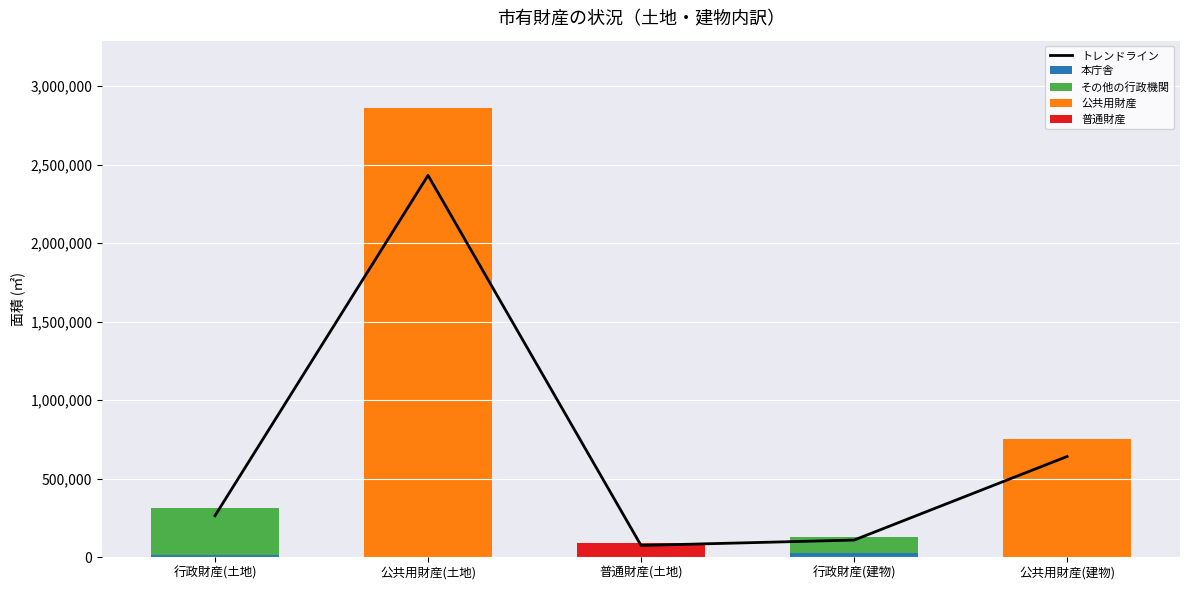

At which category is the sum across all series the highest?

公共用財産(土地)